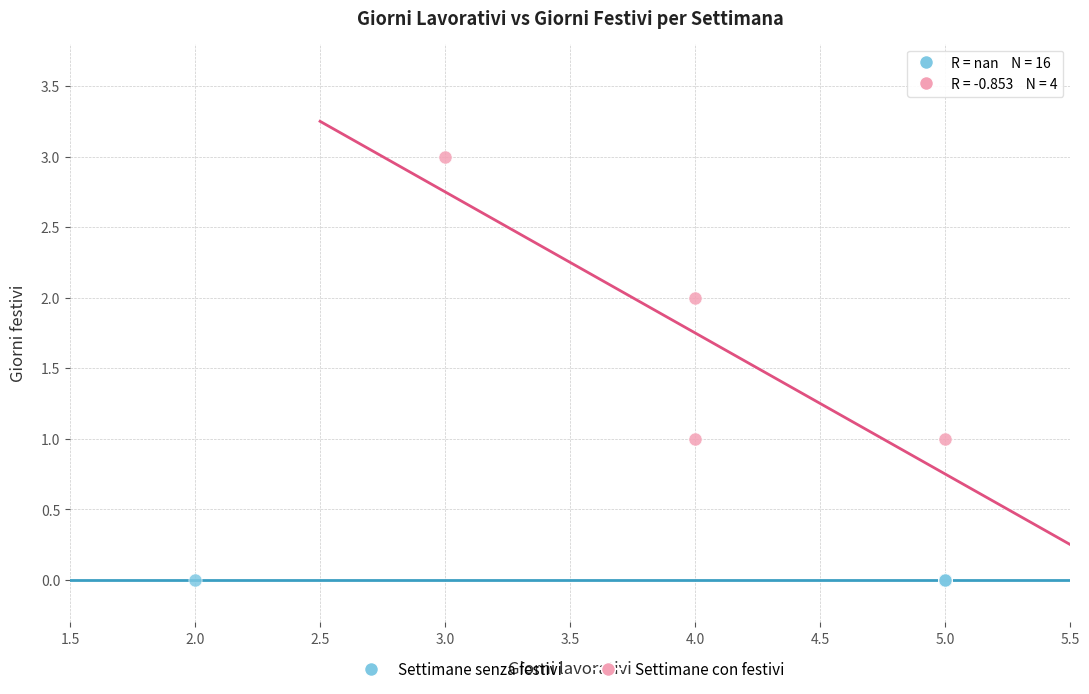

Which series contains the lowest Y value?

Settimane senza festivi